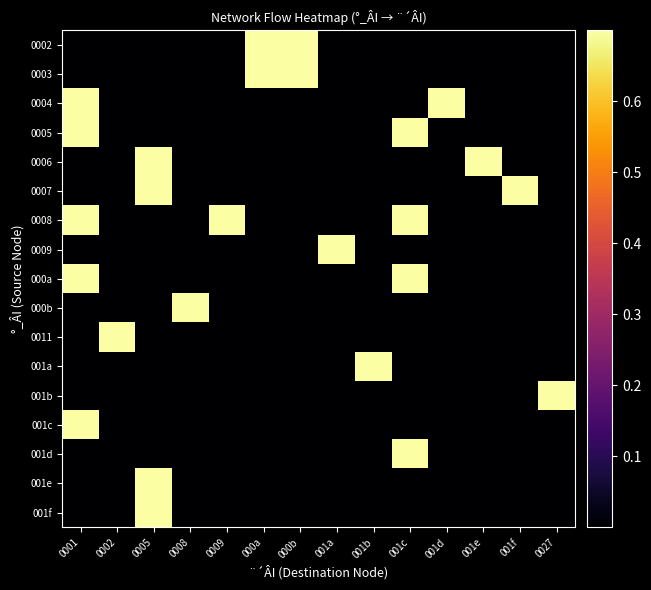

List the series in order of their peak value, lowest first.

0002, 0003, 0004, 0005, 0006, 0007, 0008, 0009, 000a, 000b, 0011, 001a, 001b, 001c, 001d, 001e, 001f